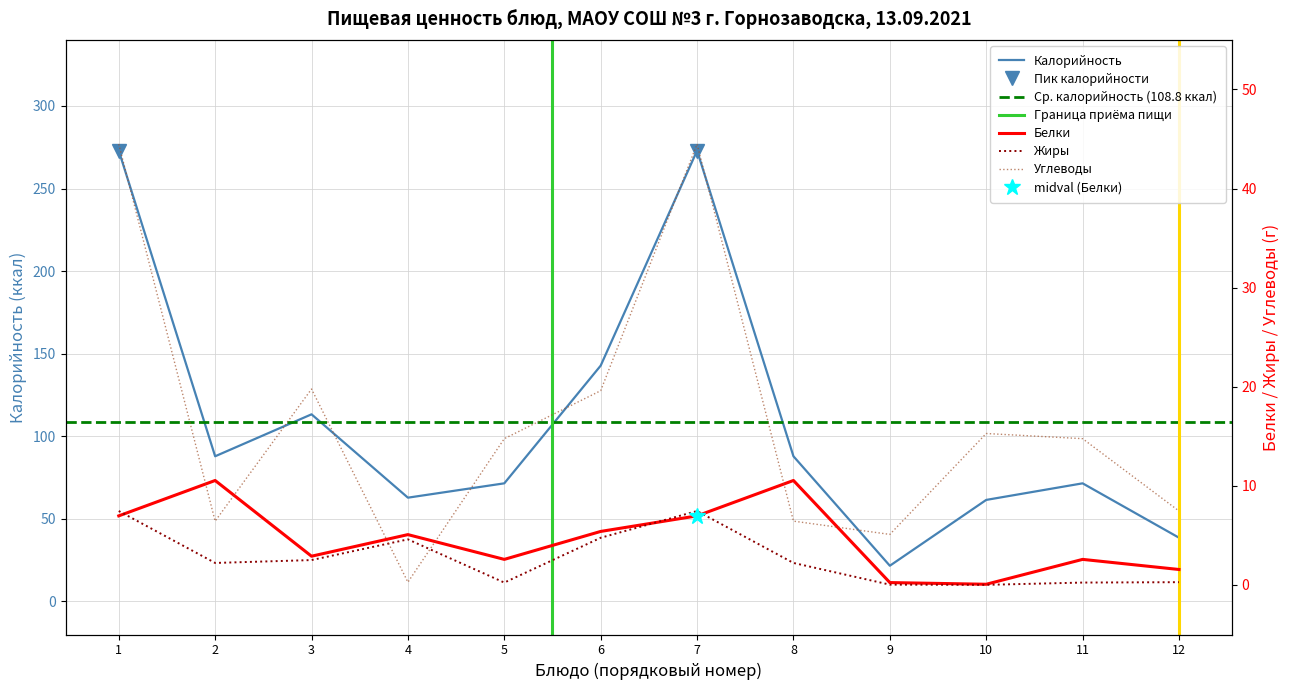

What position from the left is ЯЙЦО ОТВАРНОЕ?

4